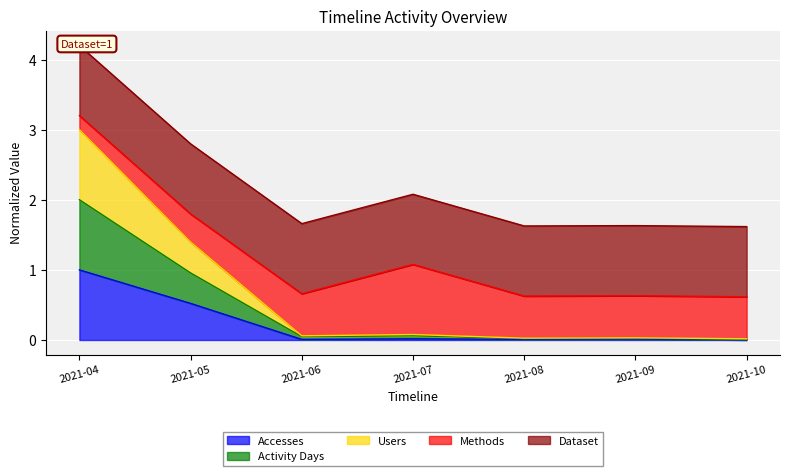

Which category has the highest value in the Activity Days series?

2021-04